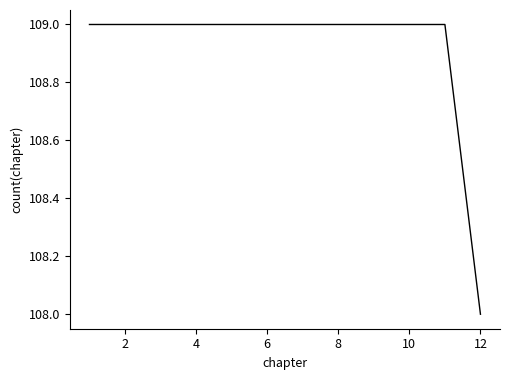

What is the maximum value shown in the chart?

109